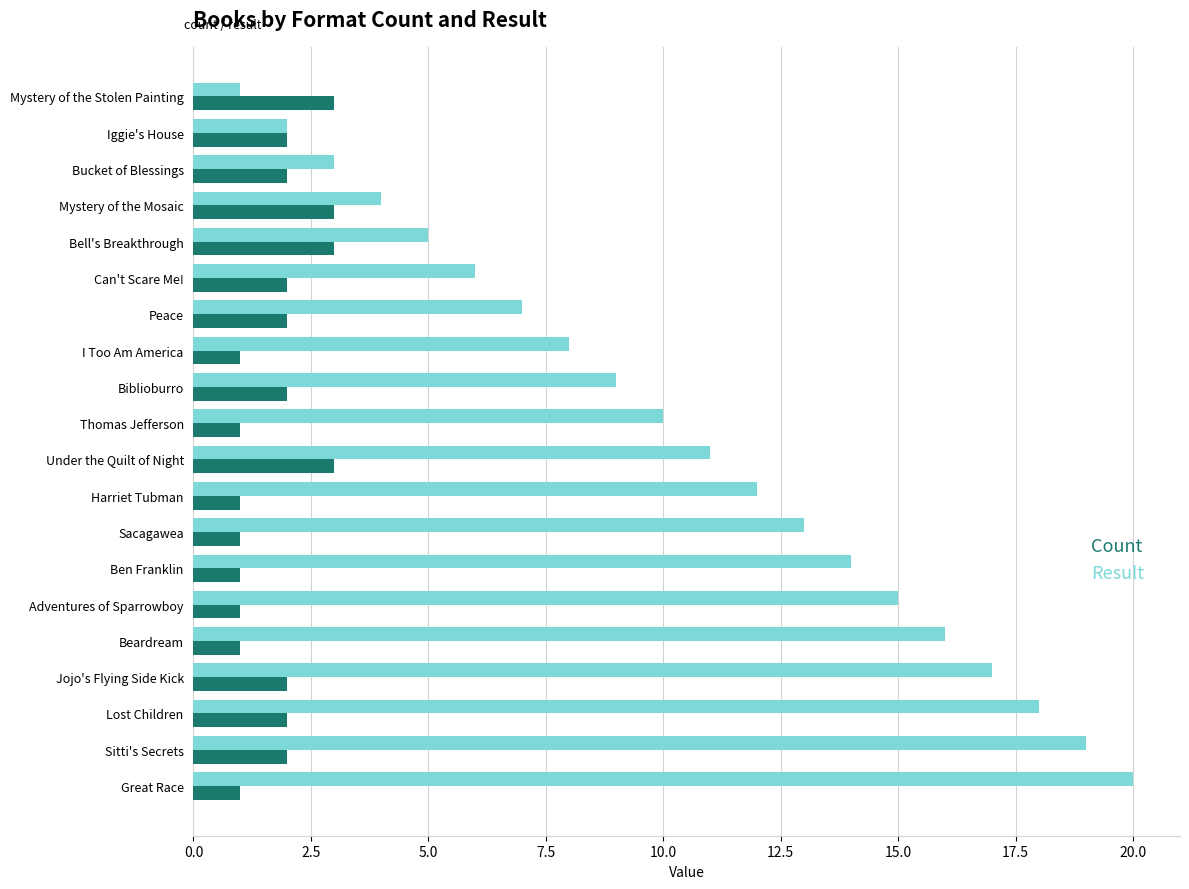

Which label corresponds to the largest value in the chart?

Great Race